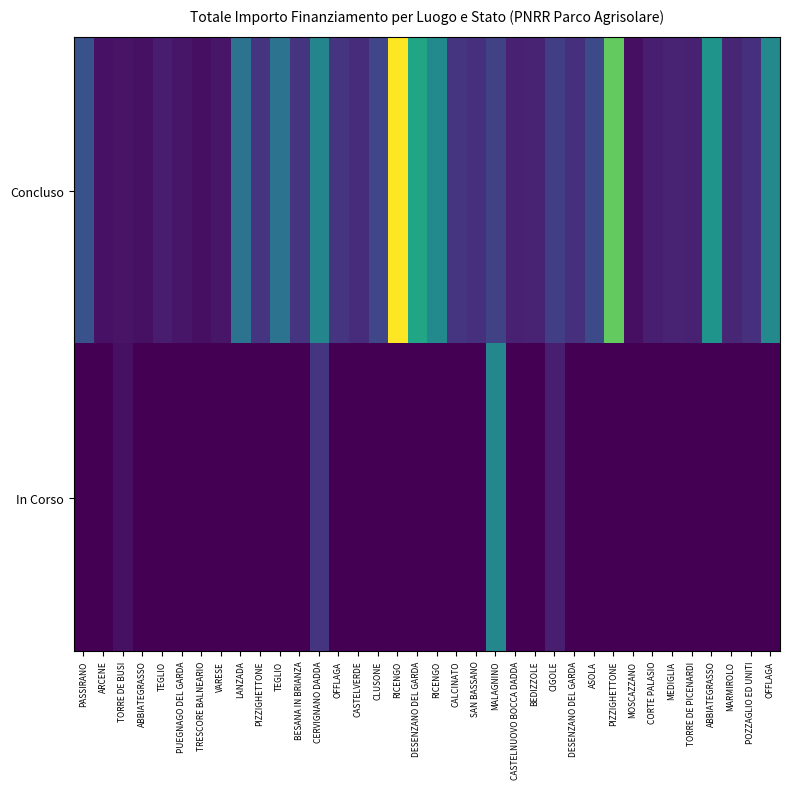

At how many categories does at least one series exceed 54590?

18